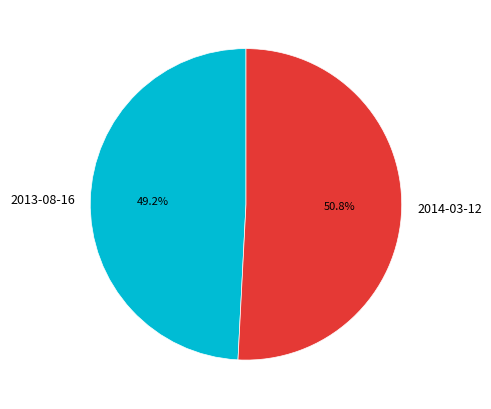

True or false: 2013-08-16 accounts for 49% of the total.

True